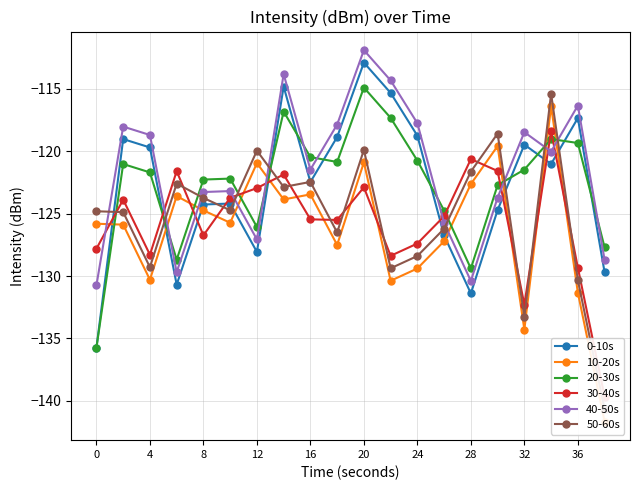

At how many categories does at least one series exceed -119?

11